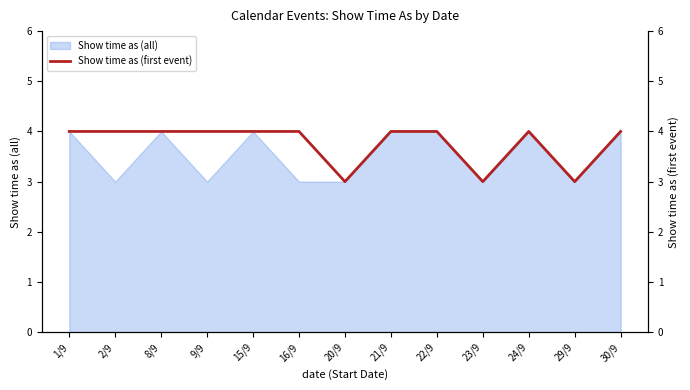

How many lines are shown in the chart?

1